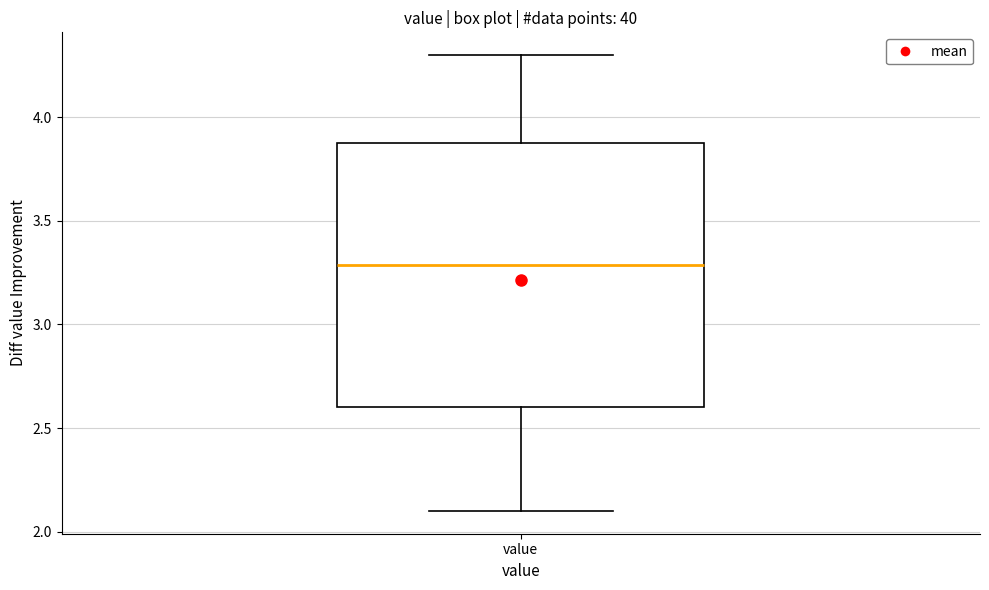

Read this box plot against the y-axis: the position of the median line, the range covered by the box, and the ends of both whiskers. The values are not printed on the chart, so give them approximately, as read against the axis.

median 3.3, box 2.6 to 3.9, whiskers 2.1 to 4.3